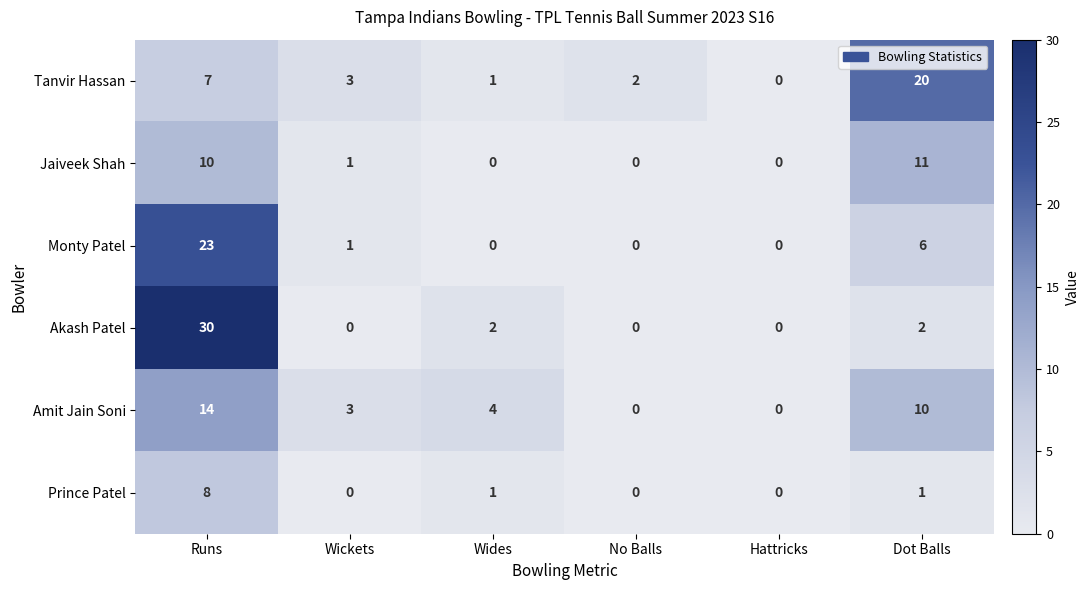

Rank the series by their maximum value, from lowest to highest.

Prince Patel, Jaiveek Shah, Amit Jain Soni, Tanvir Hassan, Monty Patel, Akash Patel